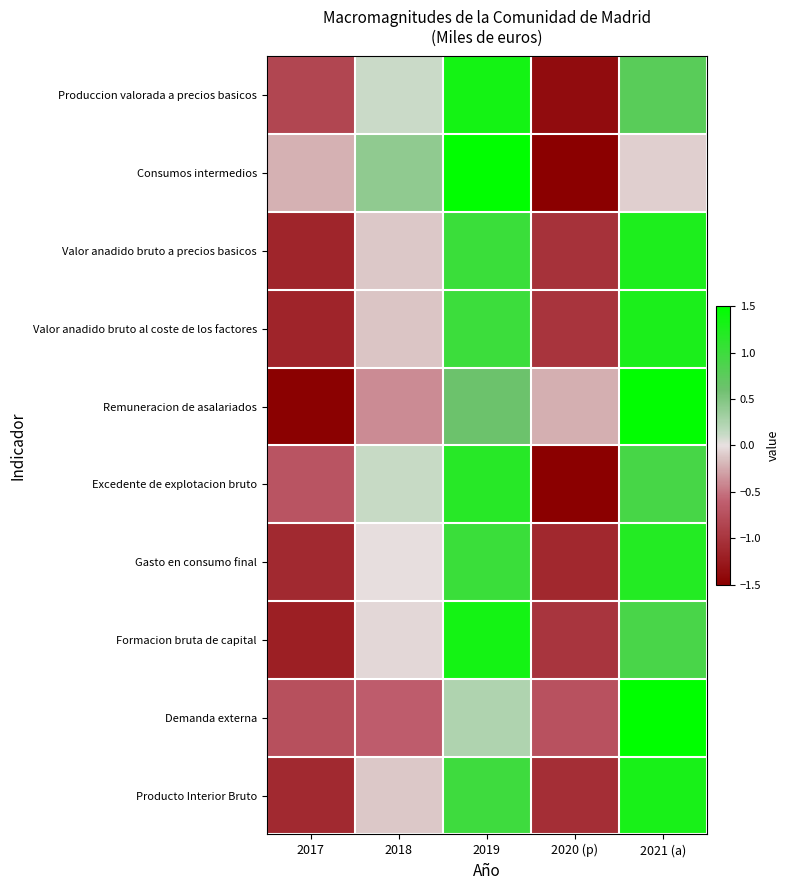

What is the smallest value displayed?

-1.6